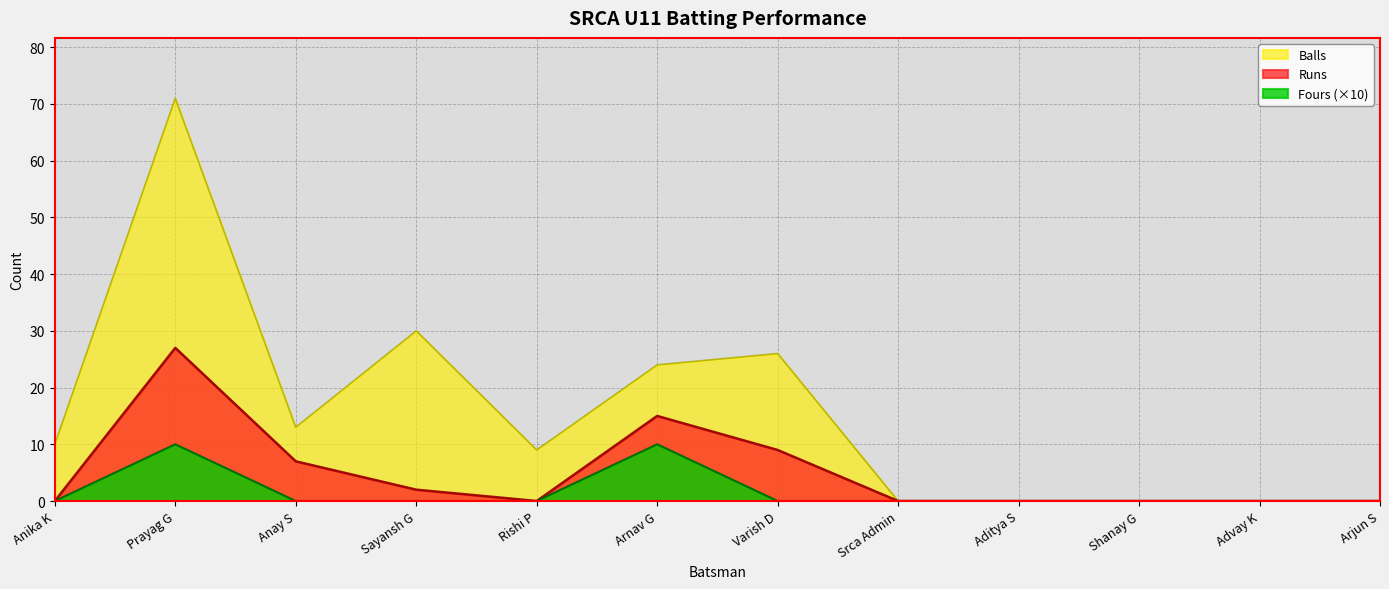

How many positive values does the Fours series have?

2